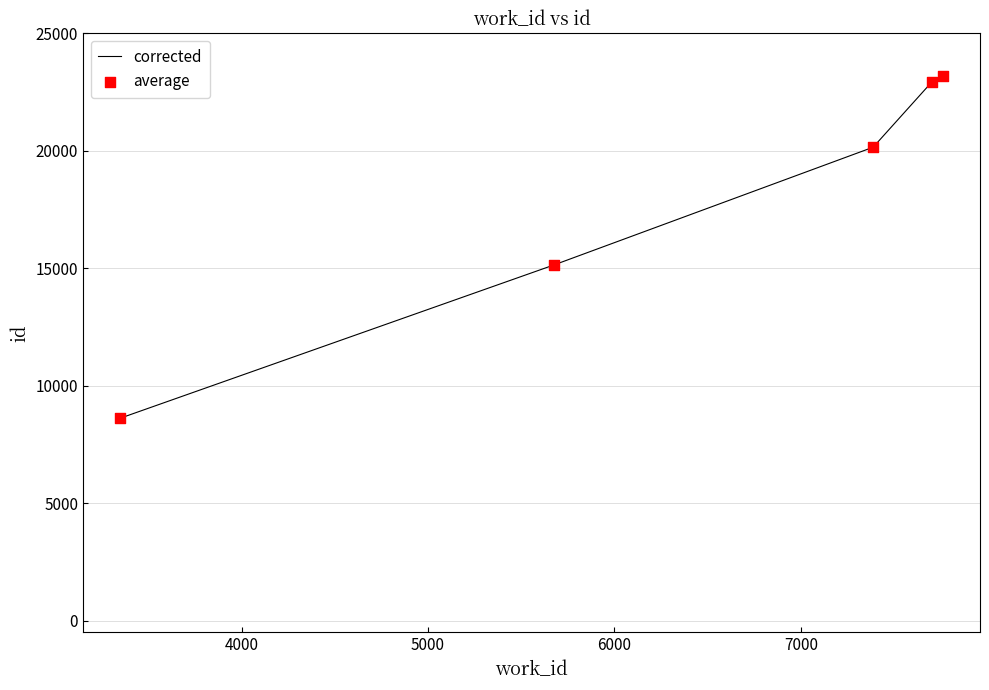

Between 7388 and 3350, which is larger?

7388